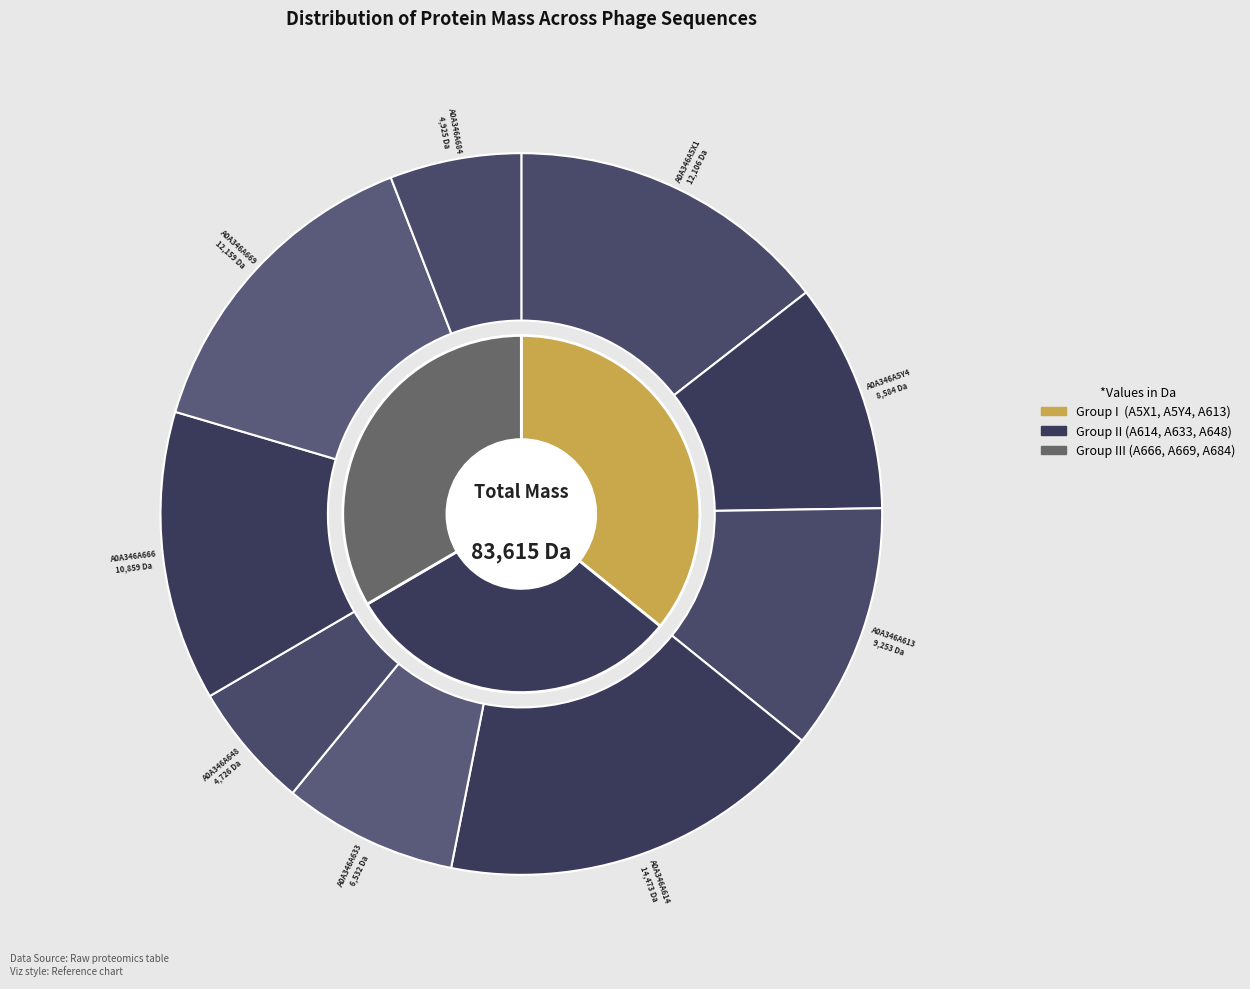

The A0A346A684 slice represents 6% of the pie. True or false?

True